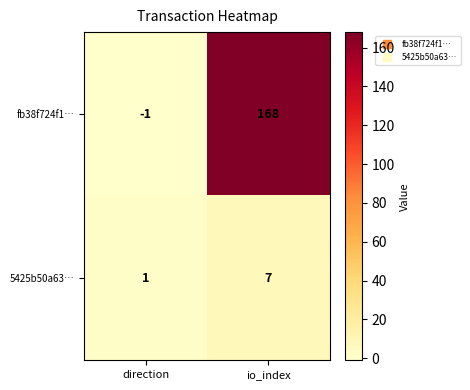

True or false: fb38f724f1… has a value of 288 at io_index.

False